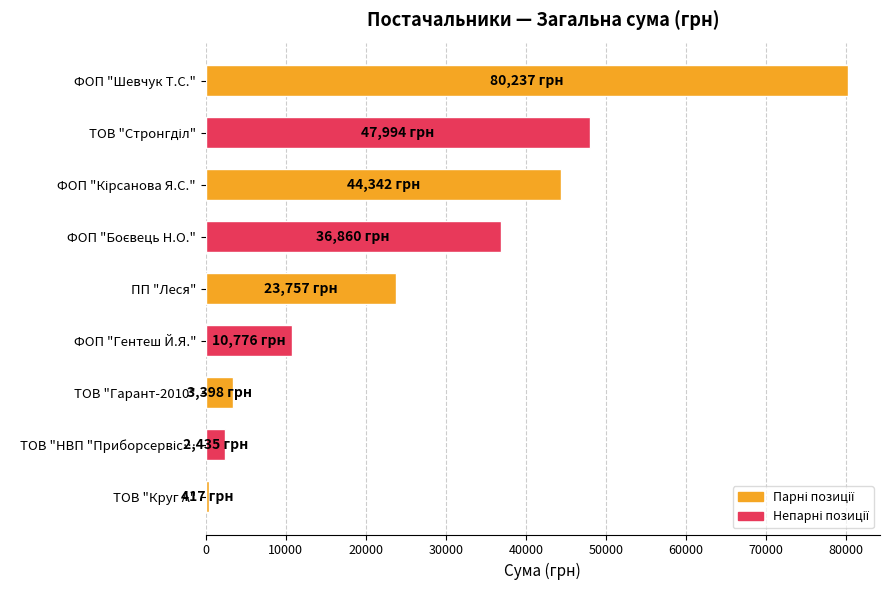

How many categories are shown in the chart?

9